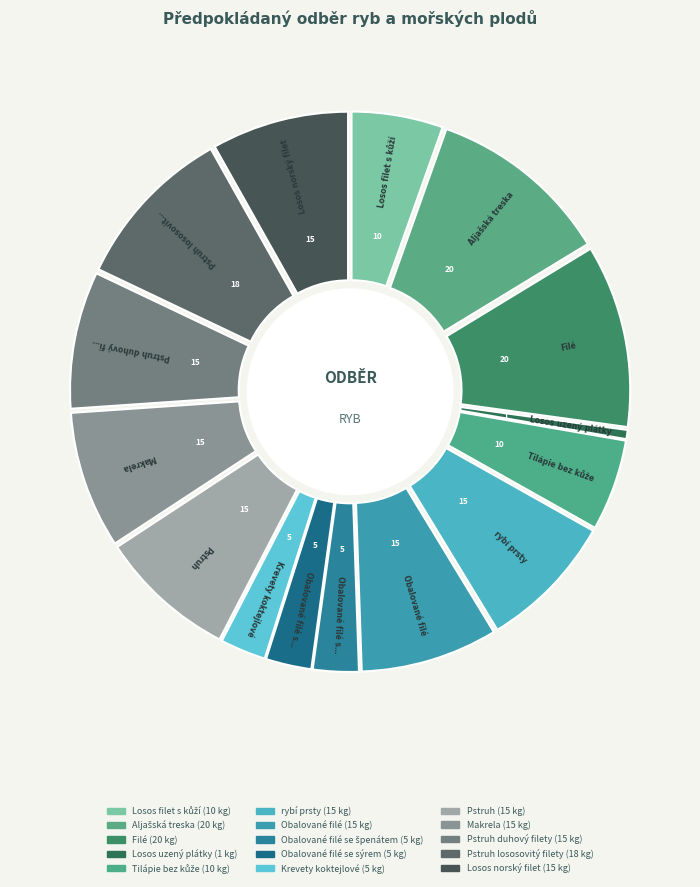

Rank the categories by value from lowest to highest.

Losos uzený plátky, Obalované filé se špenátem, Obalované filé se sýrem, Krevety koktejlové, Losos filet s kůží, Tilápie bez kůže, rybí prsty, Obalované filé, Pstruh, Makrela, Pstruh duhový filety, Losos norský filet, Pstruh lososovitý filety, Aljašská treska, Filé